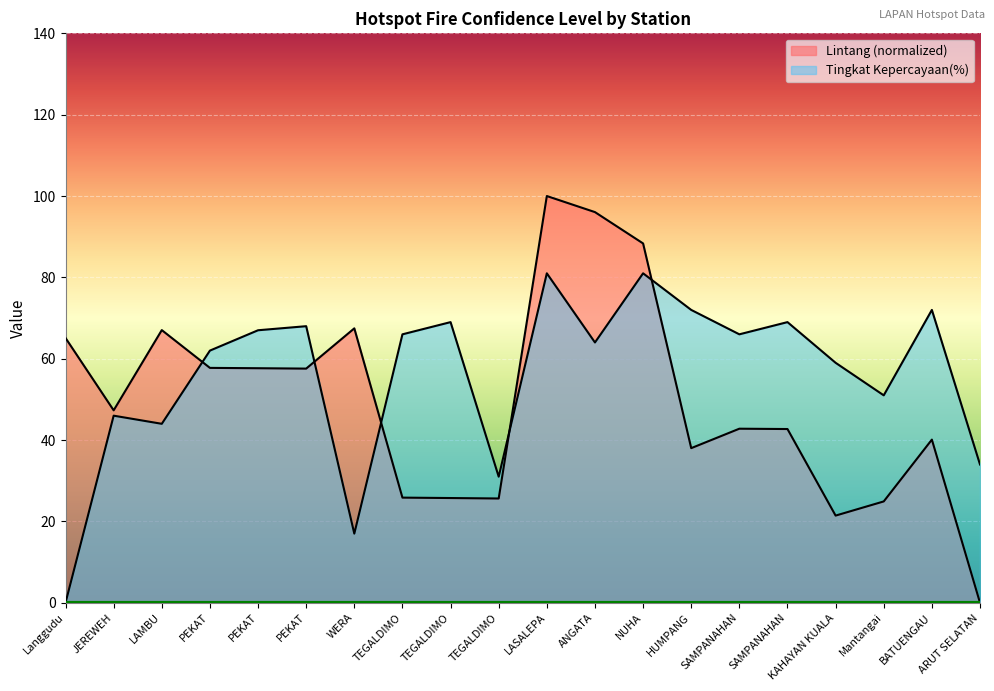

What is the sum of the Tingkat Kepercayaan(%) values at SAMPANAHAN and PEKAT?

131.0